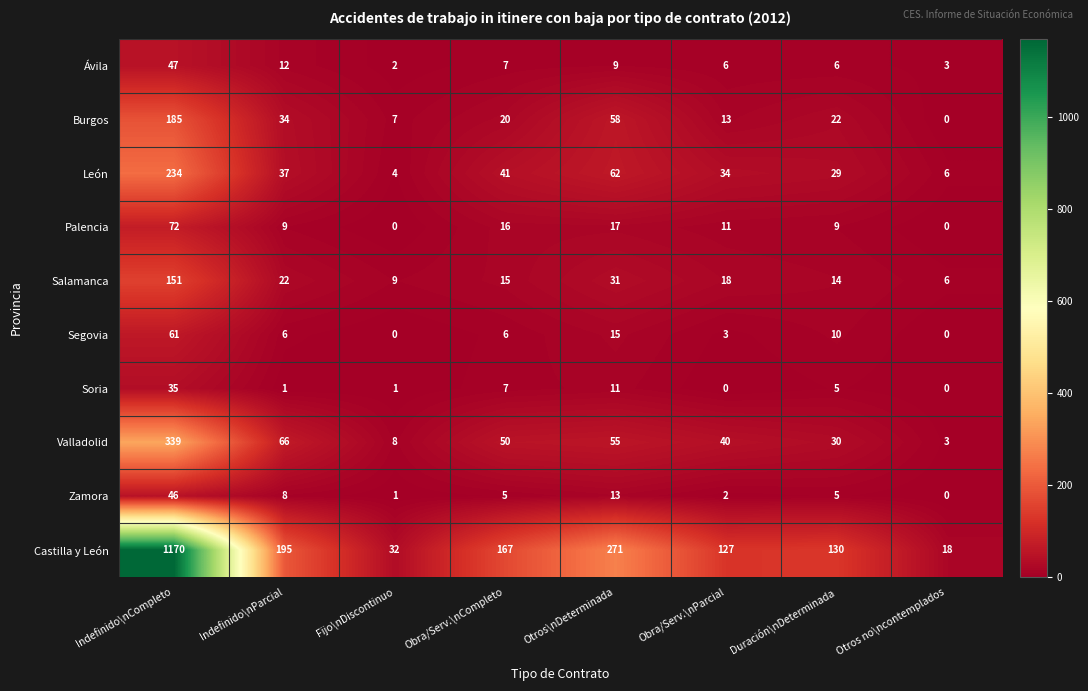

Which category has the highest value across all series?

Indefinido\nCompleto